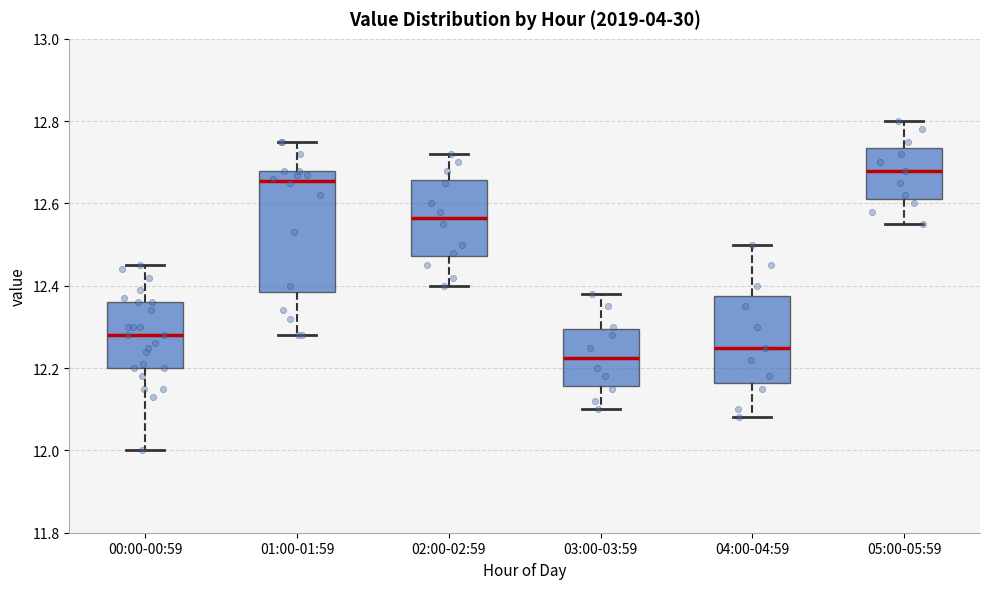

Where does the median line of the box for 03:00-03:59 sit on the y-axis? The values are not printed on the chart, so give them approximately, as read against the axis.

12.22